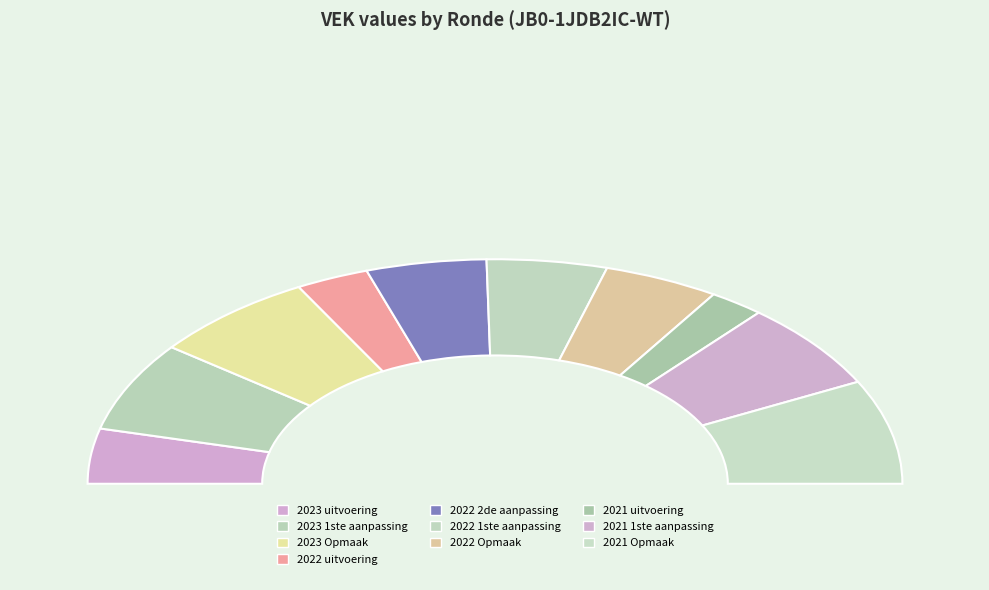

Rank the categories by value from lowest to highest.

2021 uitvoering, 2022 uitvoering, 2023 uitvoering, 2022 Opmaak, 2022 2de aanpassing, 2022 1ste aanpassing, 2021 1ste aanpassing, 2023 1ste aanpassing, 2023 Opmaak, 2021 Opmaak